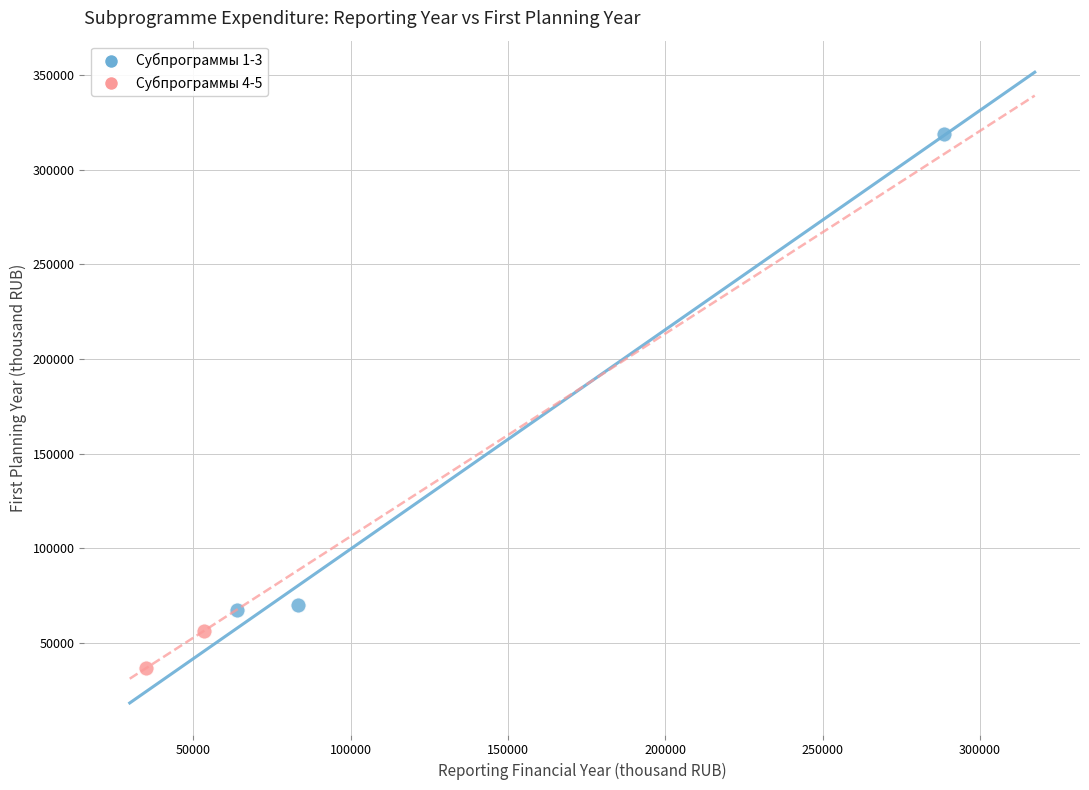

What are all the series names shown in the legend?

Субпрограммы 1-3, Субпрограммы 4-5